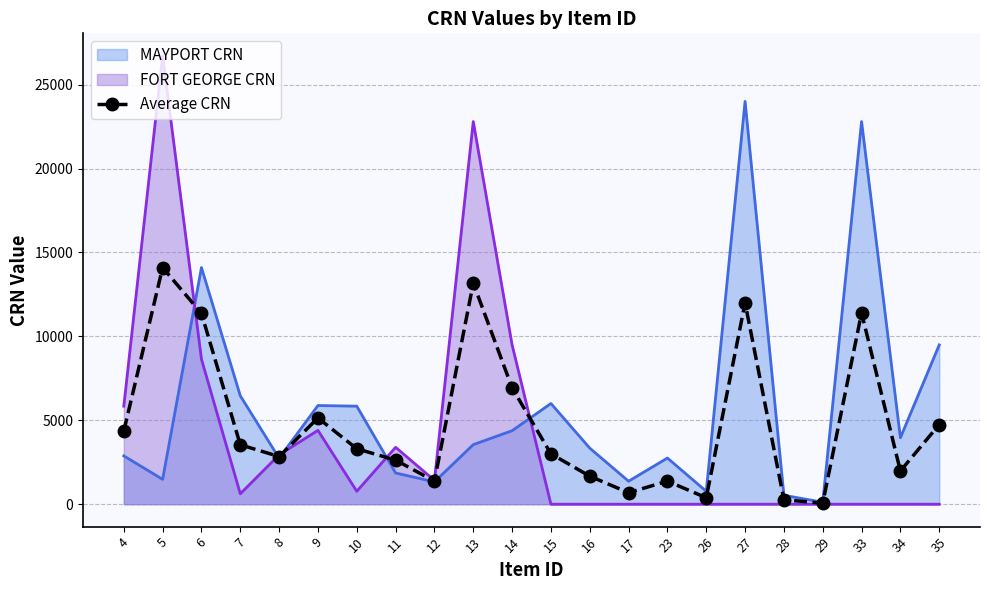

What is the change in value from 10 to 15?

-305.0